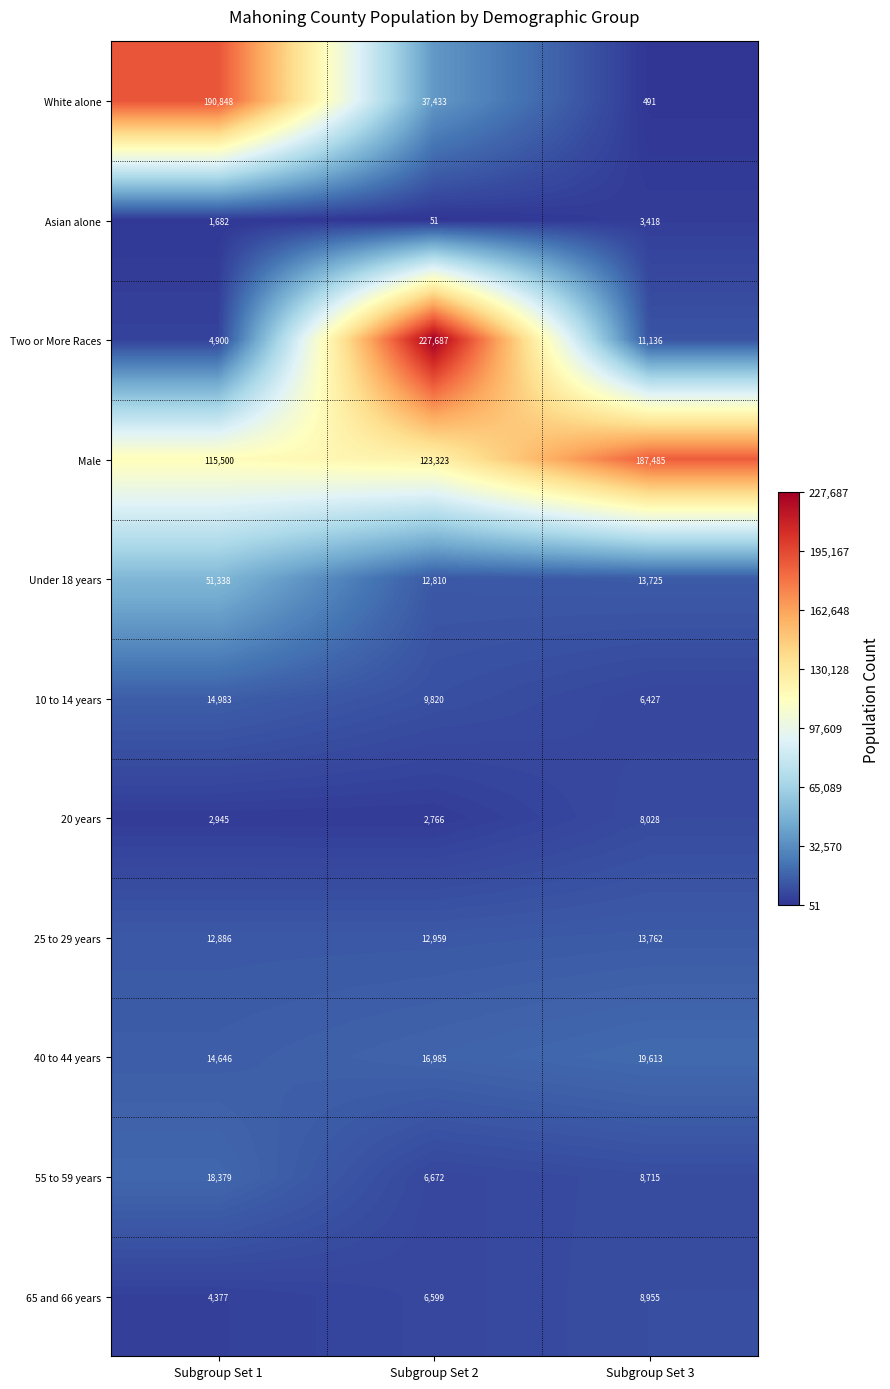

The value of 10 to 14 years at Subgroup Set 2 is 5051. True or false?

False